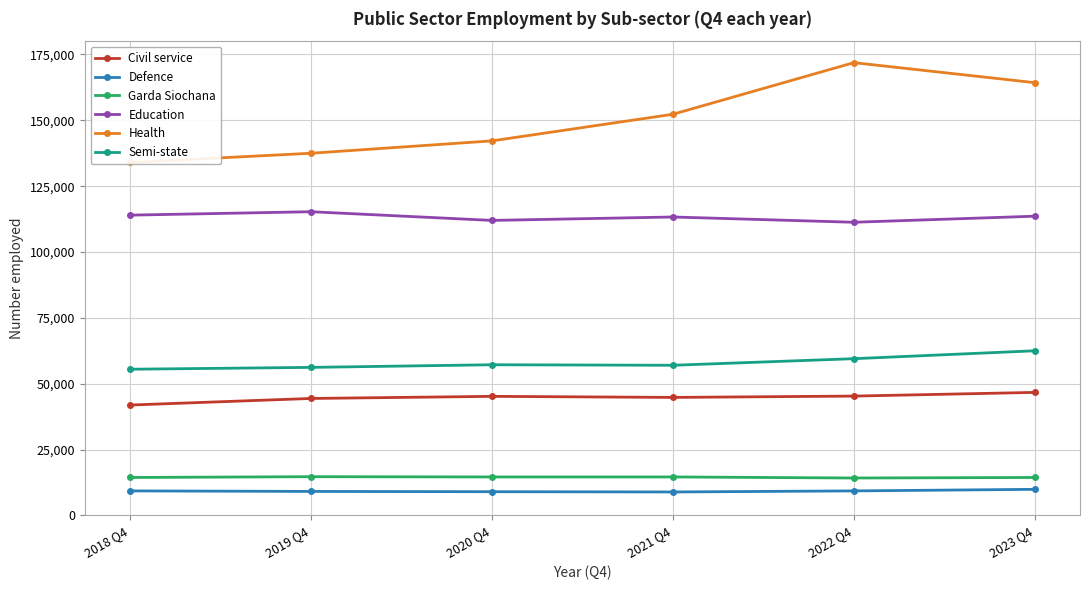

Rank the series by their maximum value, from lowest to highest.

Defence, Garda Siochana, Civil service, Semi-state, Education, Health